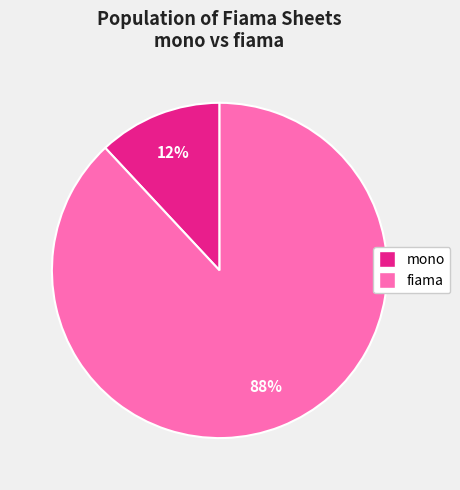

Does any single category account for the majority?

Yes